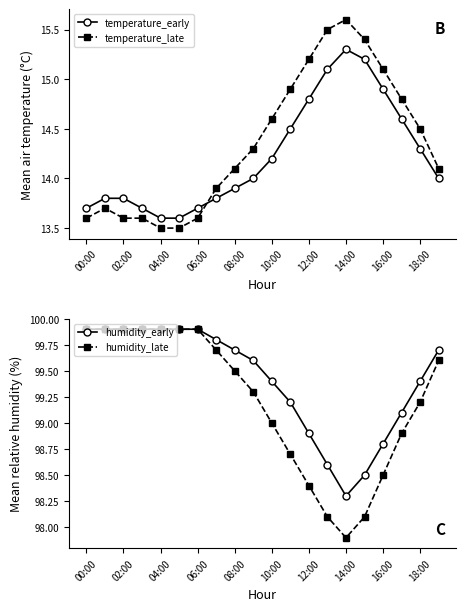

How many data points in temperature_early are less than 14?

9